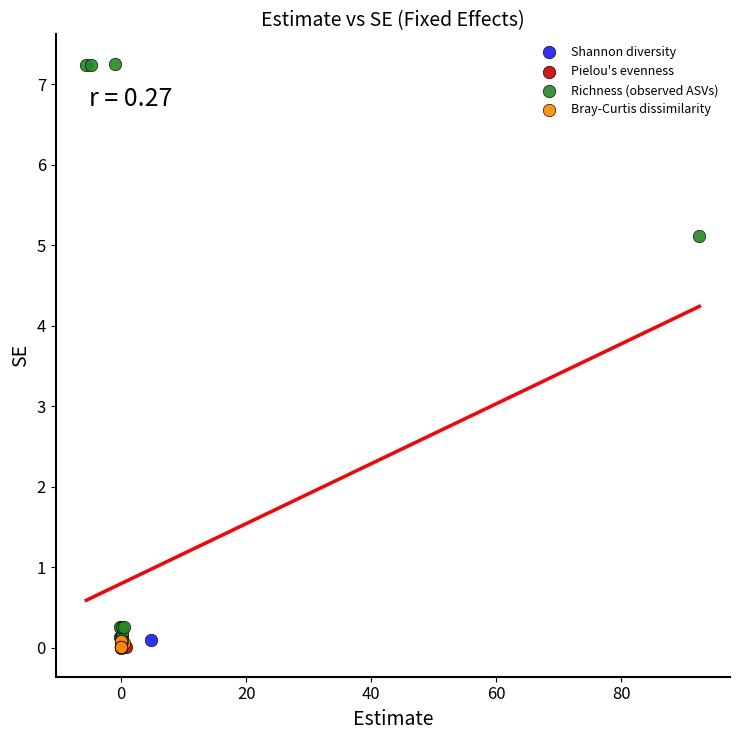

Which series has the largest Y range (max minus min)?

Richness (observed ASVs)